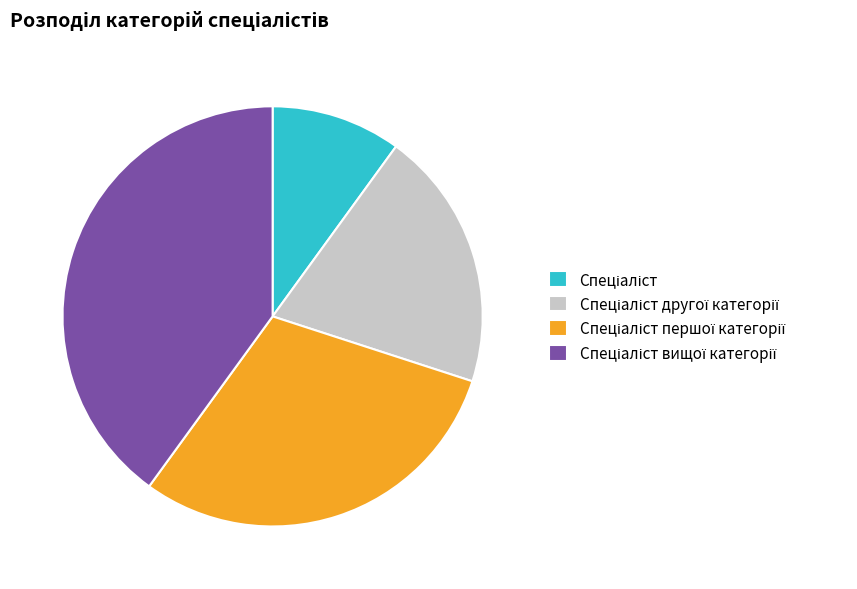

Is there any slice that represents more than half of the pie?

No